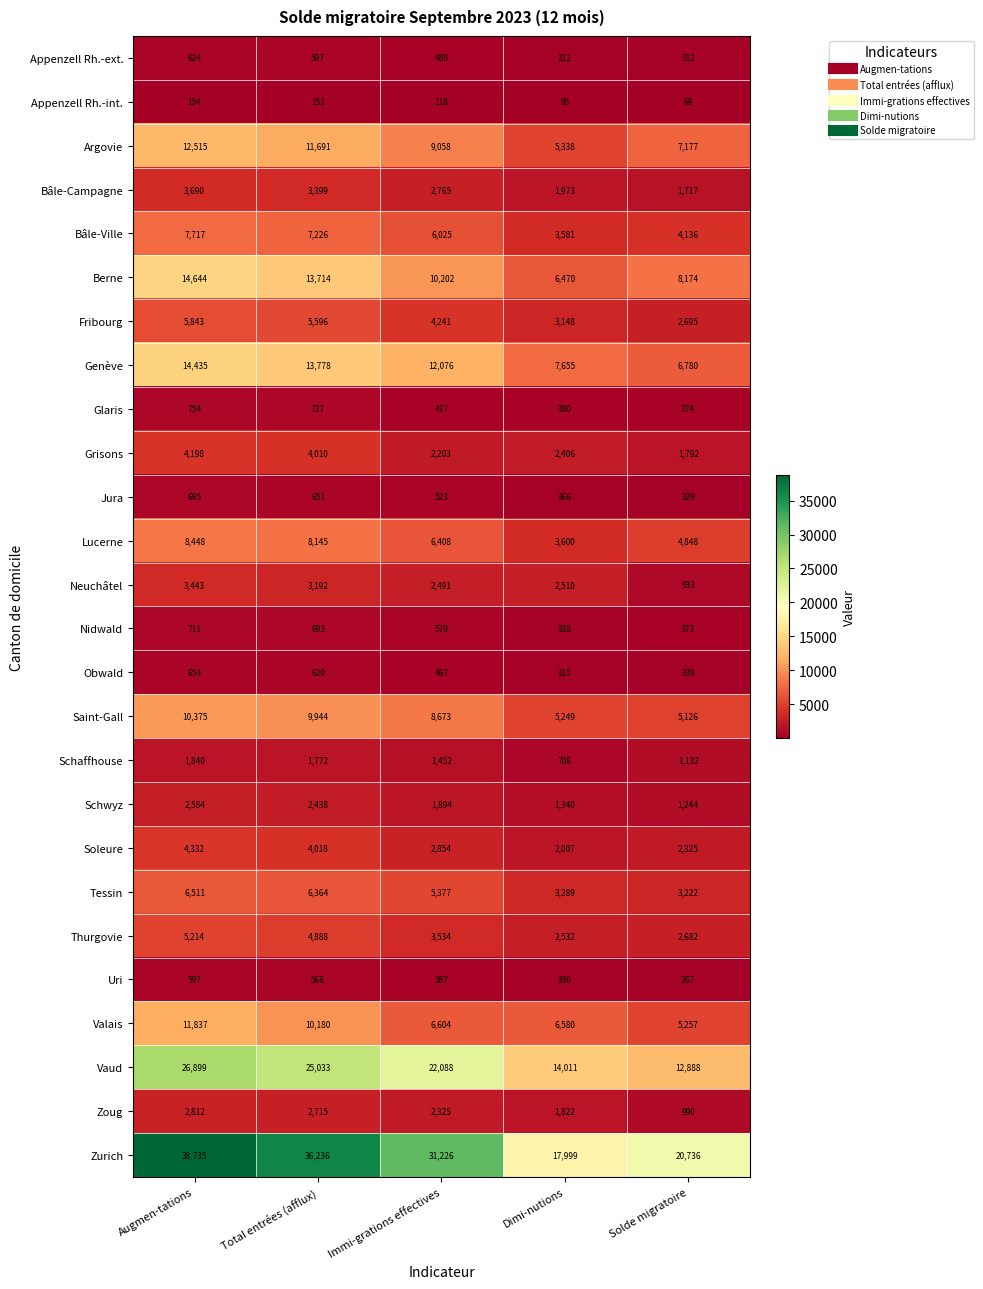

Is it true that Vaud equals 11310 at Immi-grations effectives?

False